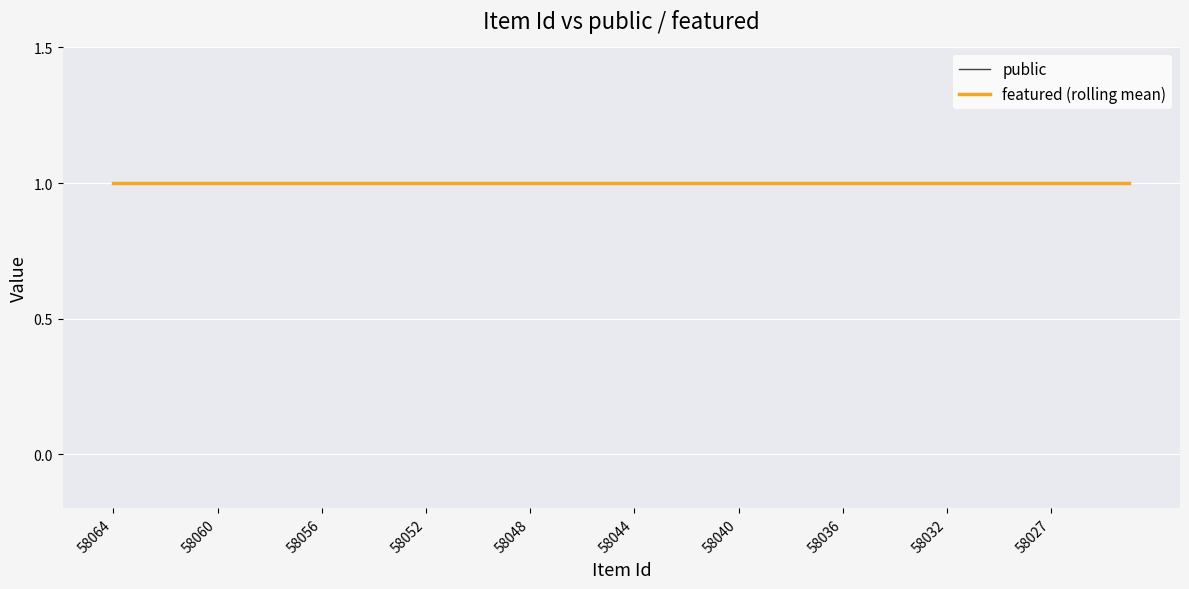

Which has a higher value, 58040 or 58039?

58040